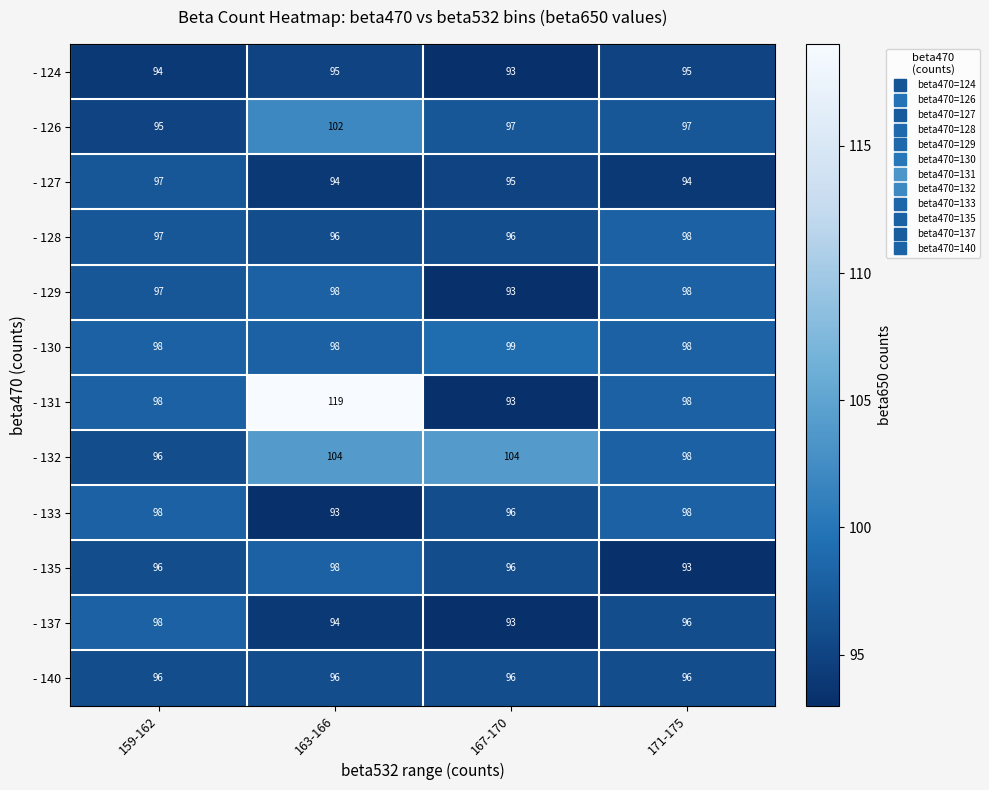

What is the difference between the - 129 values at 167-170 and 171-175?

5